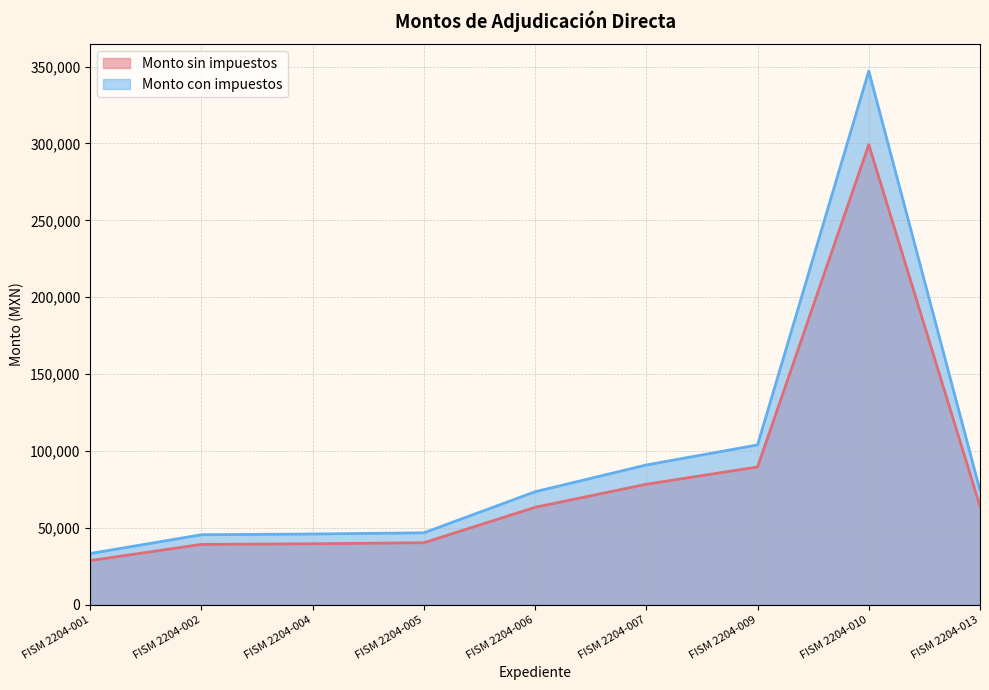

Count the number of categories in the chart.

9